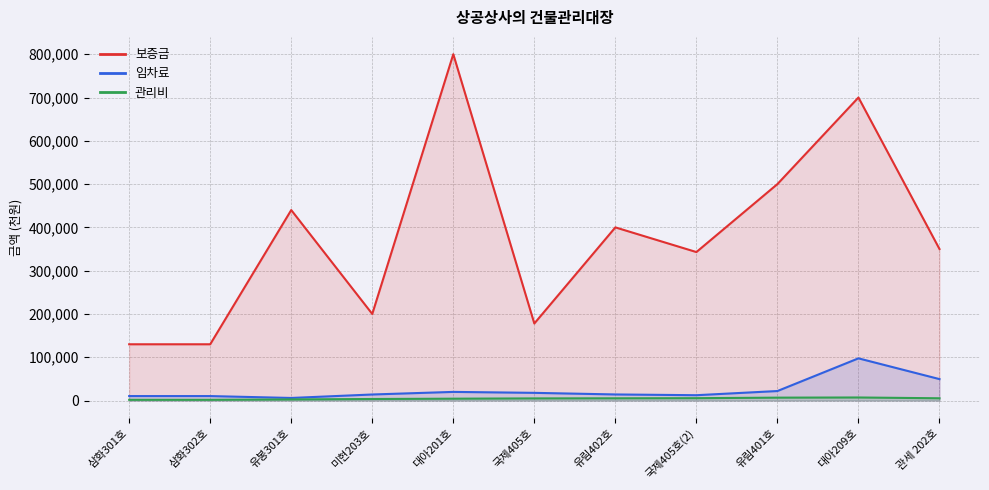

How many interior local peaks does the 임차료 series have?

2